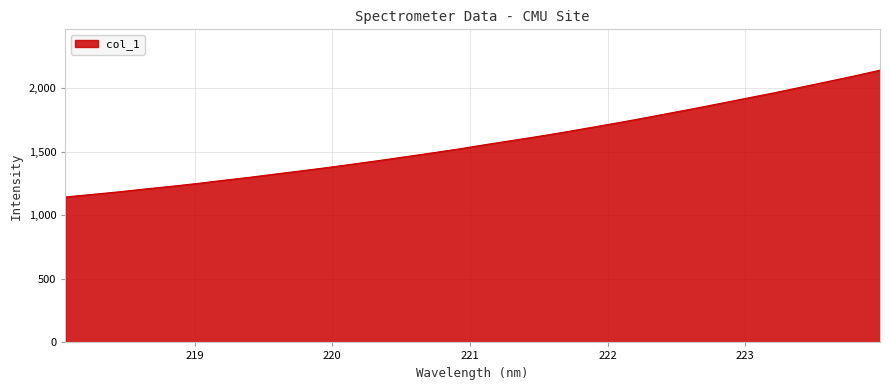

What is the greatest value displayed?

2143.8